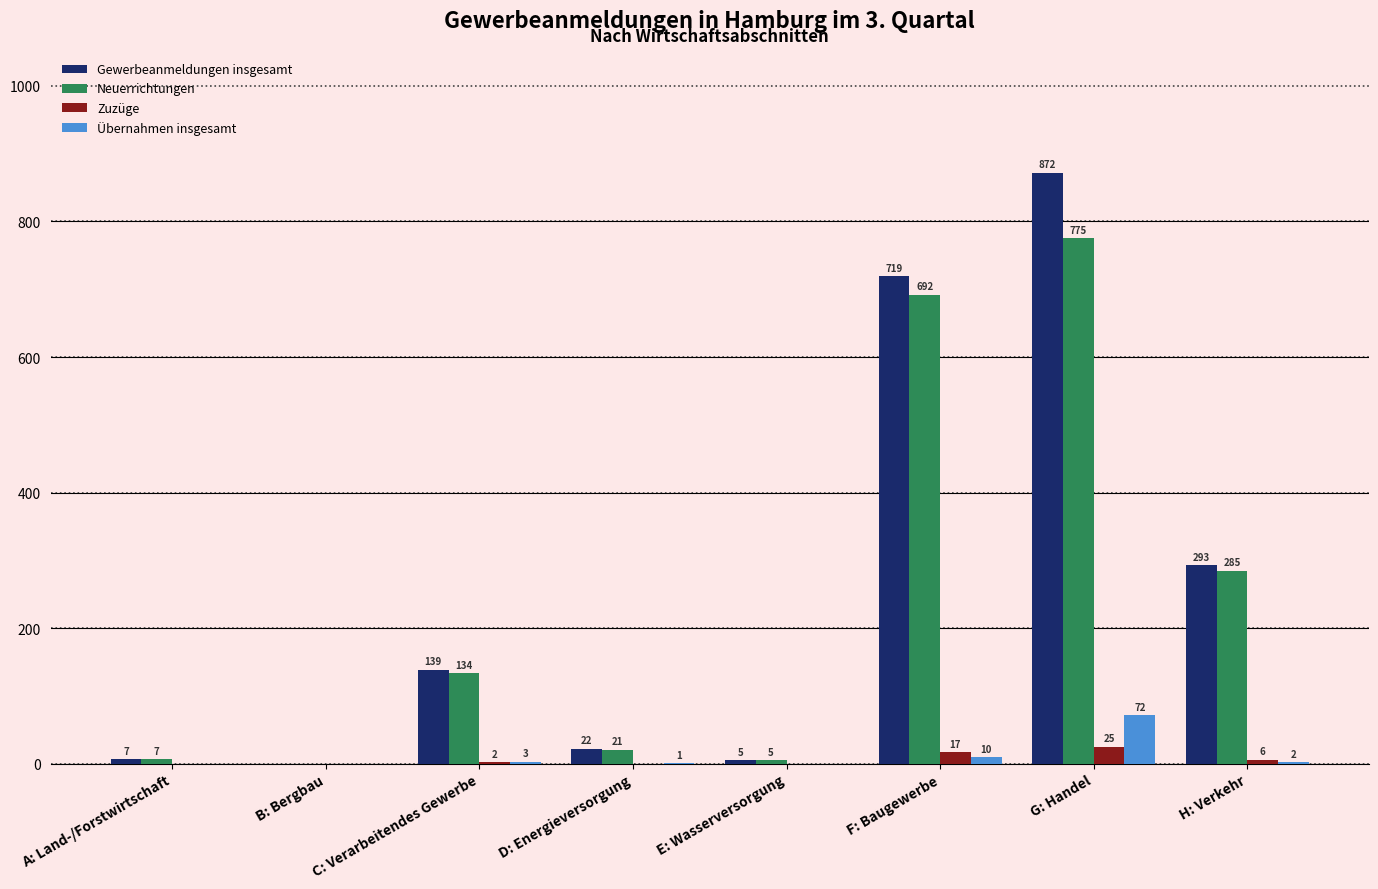

Read the Neuerrichtungen value at G: Handel, to the nearest 100.

800